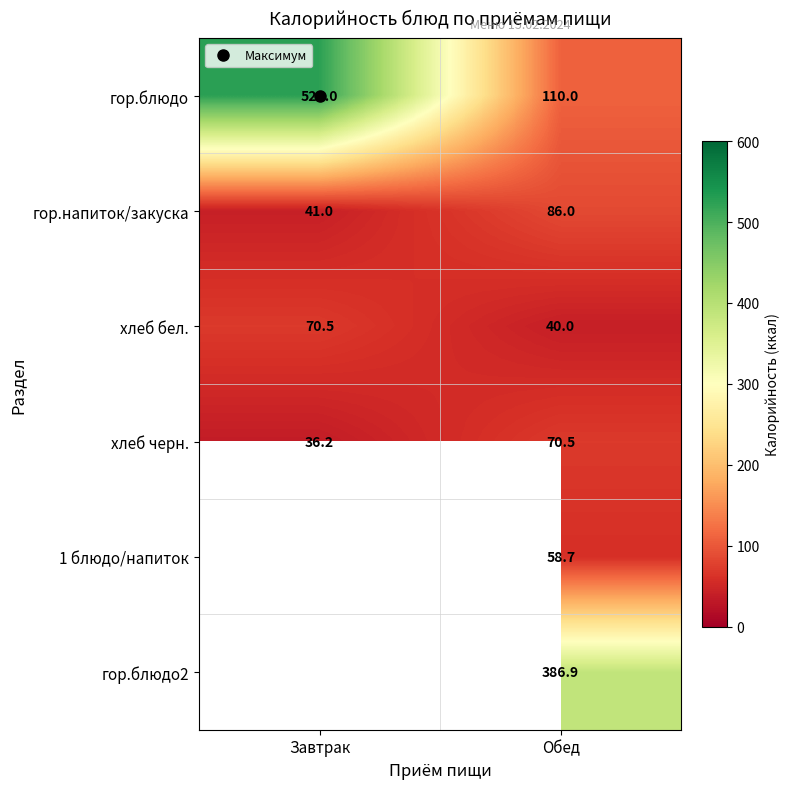

What is the sum of all гор.блюдо values?

636.0